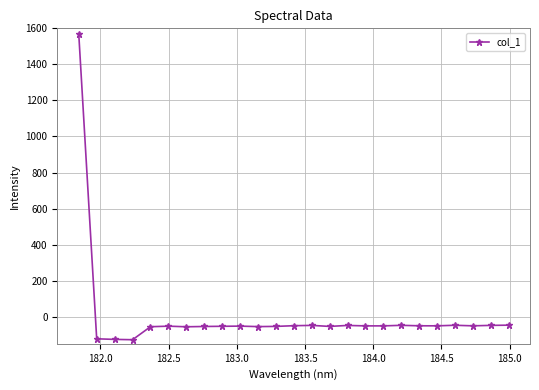

True or false: there are more than 0 points higher than both neighbors.

True